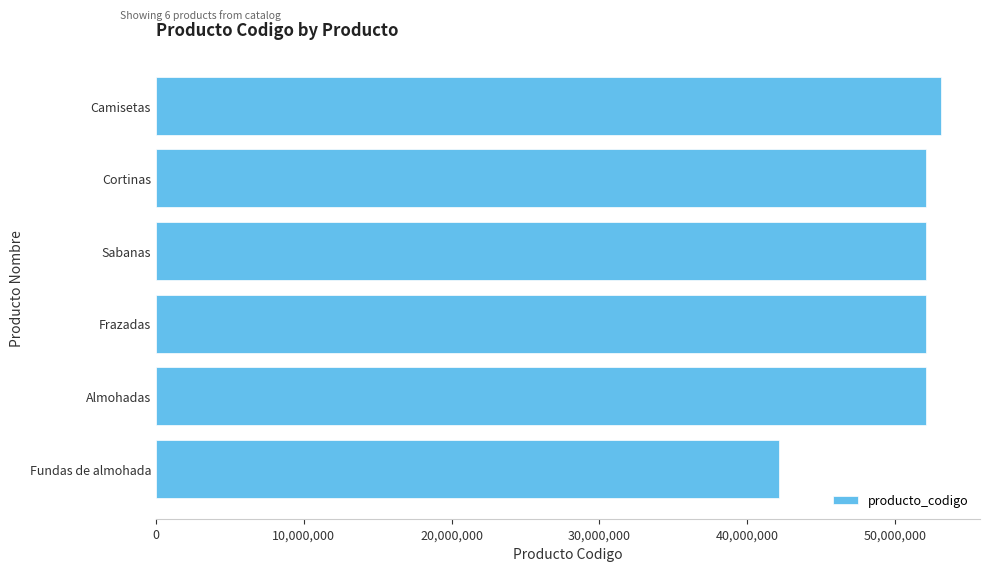

What is the sum of the values at Cortinas and Frazadas?

104253009